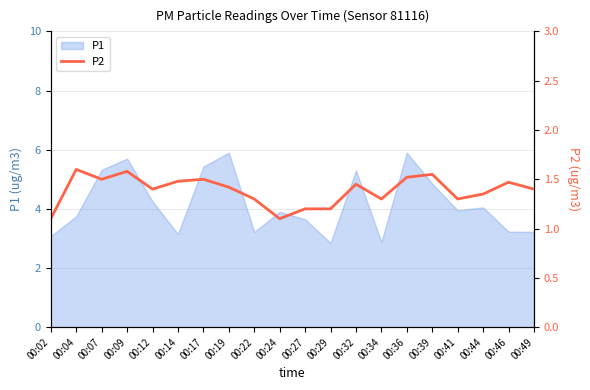

Reading right to left, what are all the values shown in this chart?

00:49=1.4	00:46=1.5	00:44=1.4	00:41=1.3	00:39=1.6	00:36=1.5	00:34=1.3	00:32=1.4	00:29=1.2	00:27=1.2	00:24=1.1	00:22=1.3	00:19=1.4	00:17=1.5	00:14=1.5	00:12=1.4	00:09=1.6	00:07=1.5	00:04=1.6	00:02=1.1